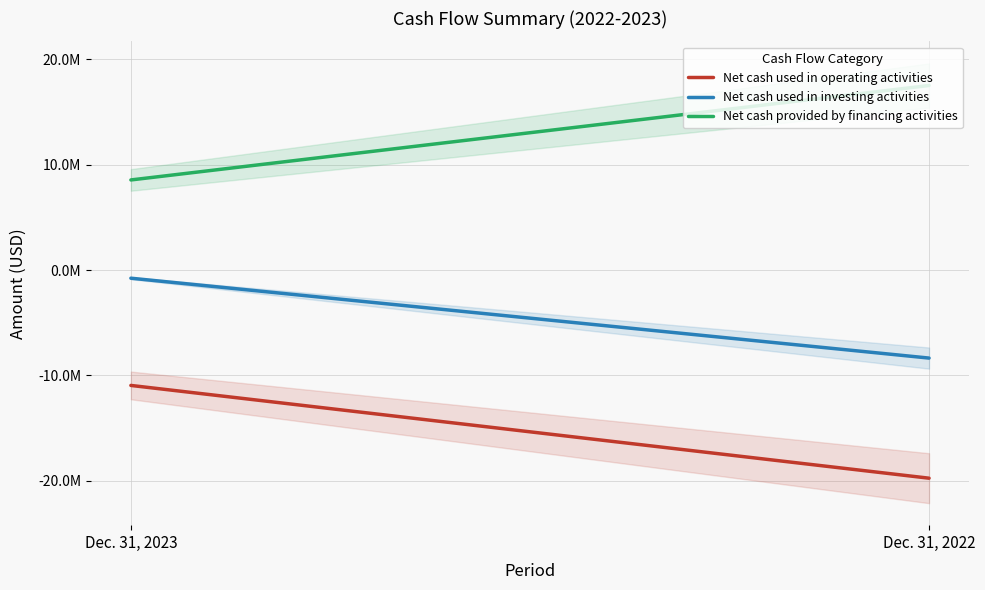

How many Net cash used in operating activities values are between -19762186 and -10956377?

2